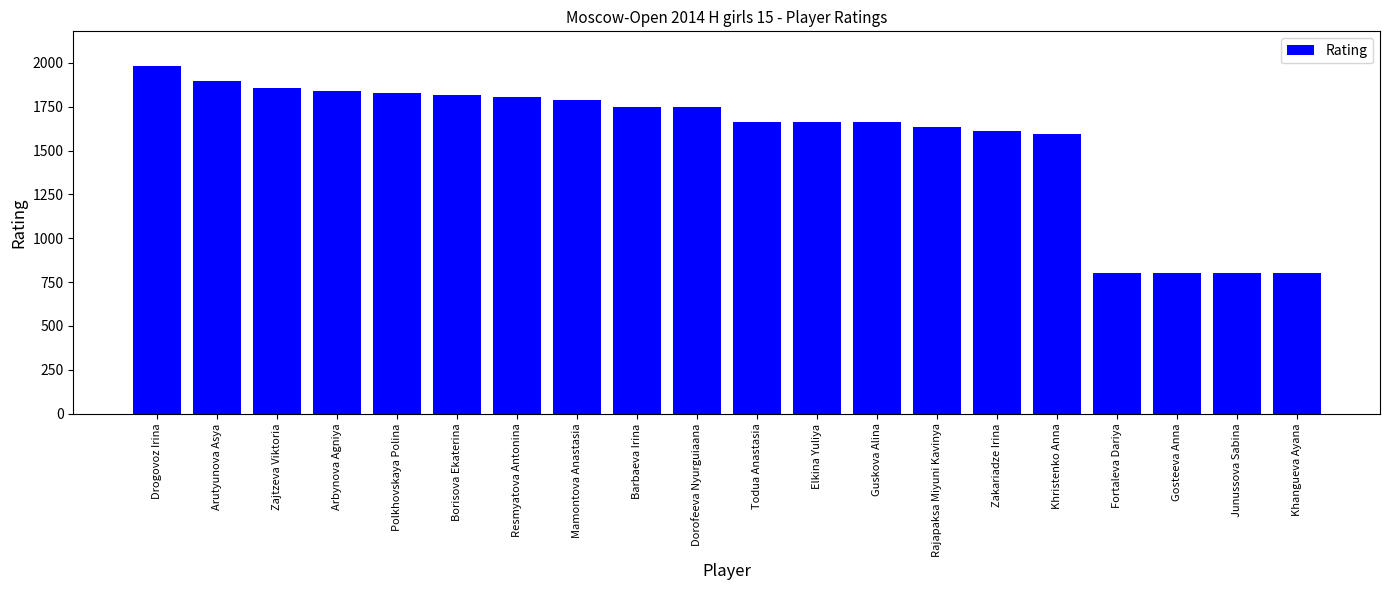

What is the sum of the values at Arutyunova Asya and Zakariadze Irina?

3505